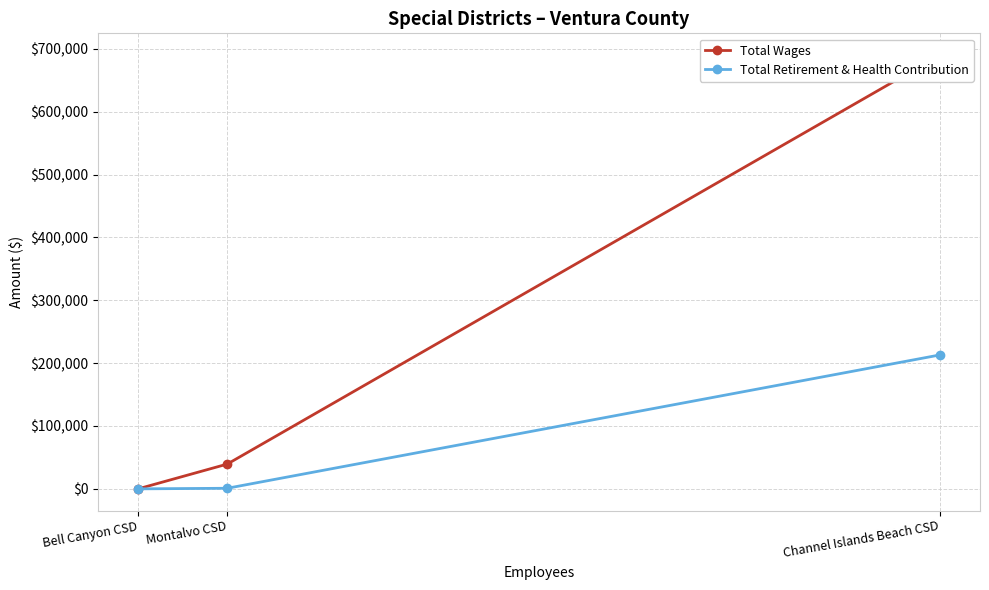

Is it true that Total Retirement & Health Contribution equals 213075 at Channel Islands Beach CSD?

True